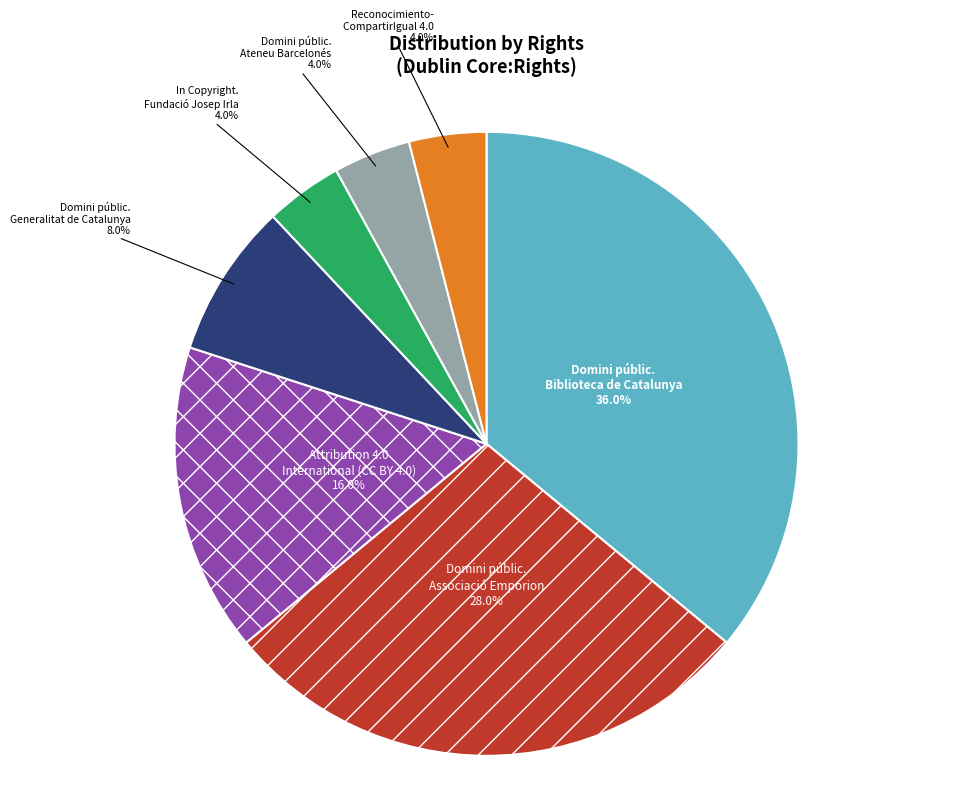

Is there a majority slice in this chart?

No